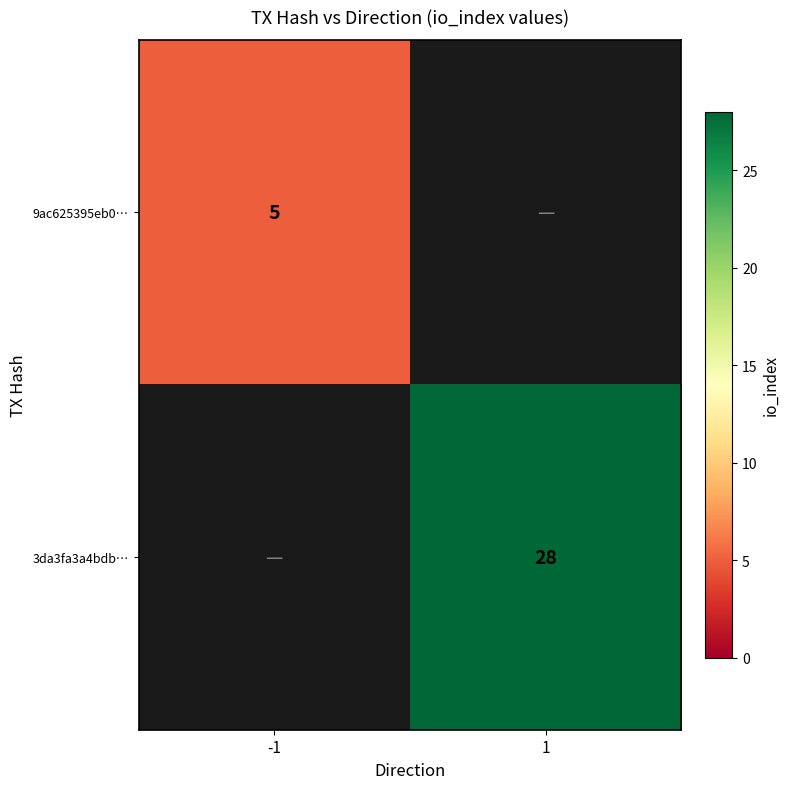

Is it true that 9ac625395eb0… equals 5 at -1?

True